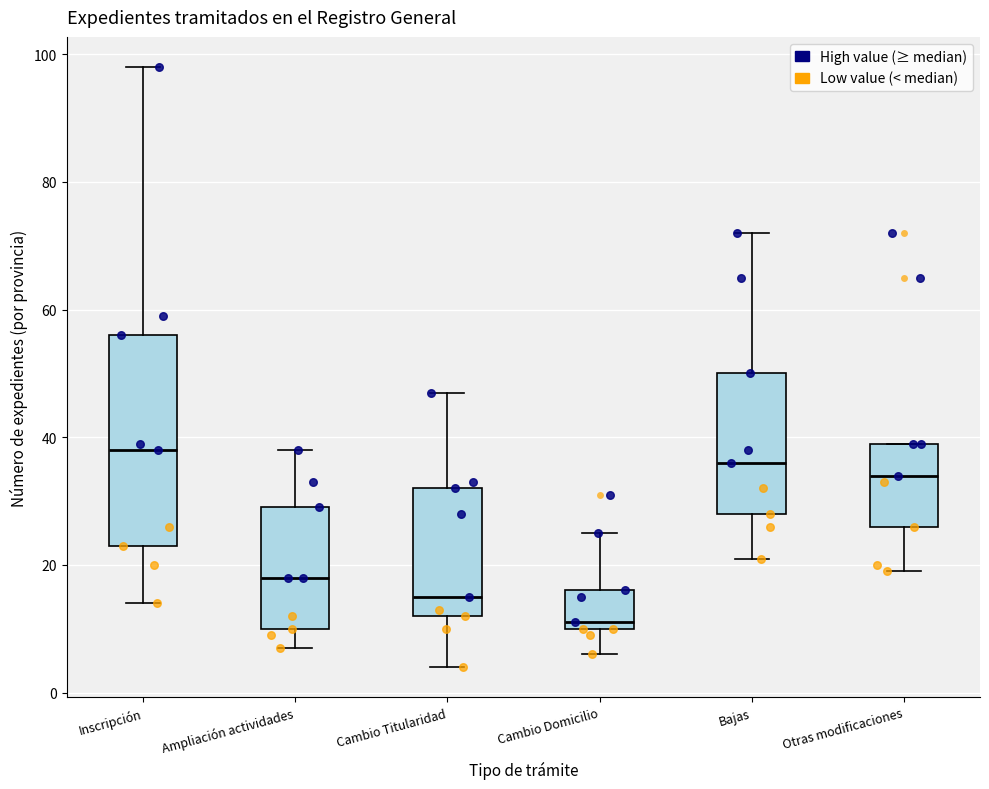

Reading left to right, transcribe this box plot: for each box, give where its median line is, the range the box spans, and where its two whiskers end, as read against the y-axis. The values are not printed on the chart, so give them approximately, as read against the axis.

Inscripción: median 38, box 24 to 56, whiskers 14 to 98
Ampliación actividades: median 18, box 10 to 30, whiskers 8 to 38
Cambio Titularidad: median 16, box 12 to 32, whiskers 4 to 48
Cambio Domicilio: median 12, box 10 to 16, whiskers 6 to 26
Bajas: median 36, box 28 to 50, whiskers 22 to 72
Otras modificaciones: median 34, box 26 to 40, whiskers 20 to 40